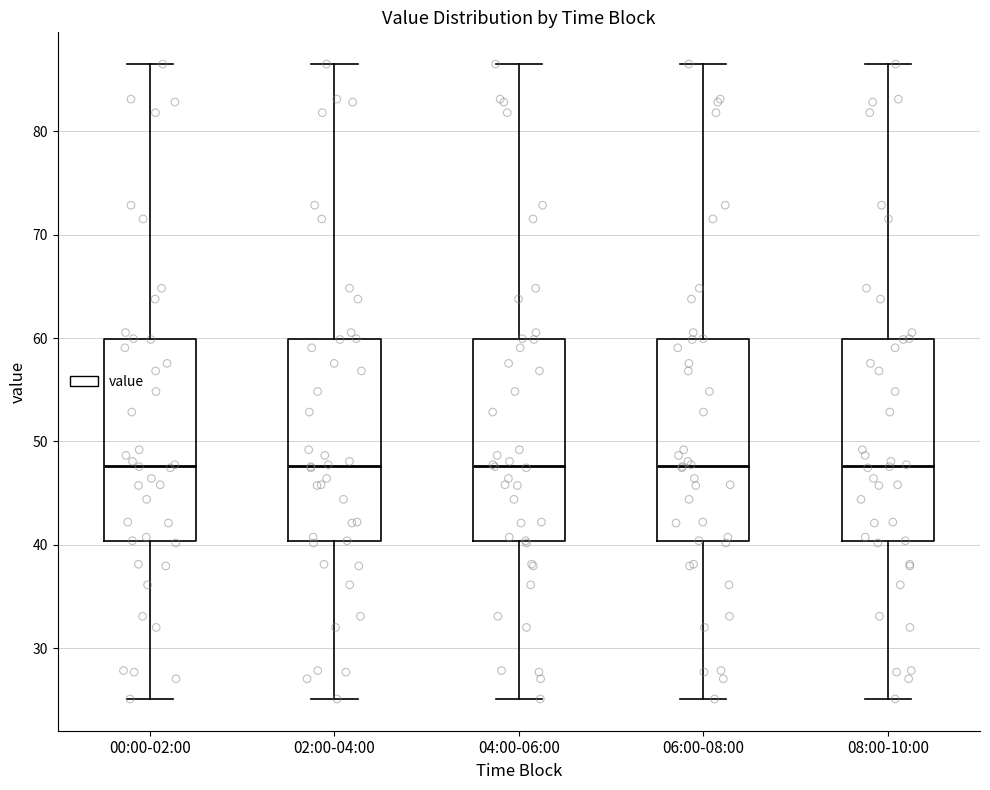

Where does the upper whisker of the box for 00:00-02:00 end on the y-axis? The values are not printed on the chart, so give them approximately, as read against the axis.

87